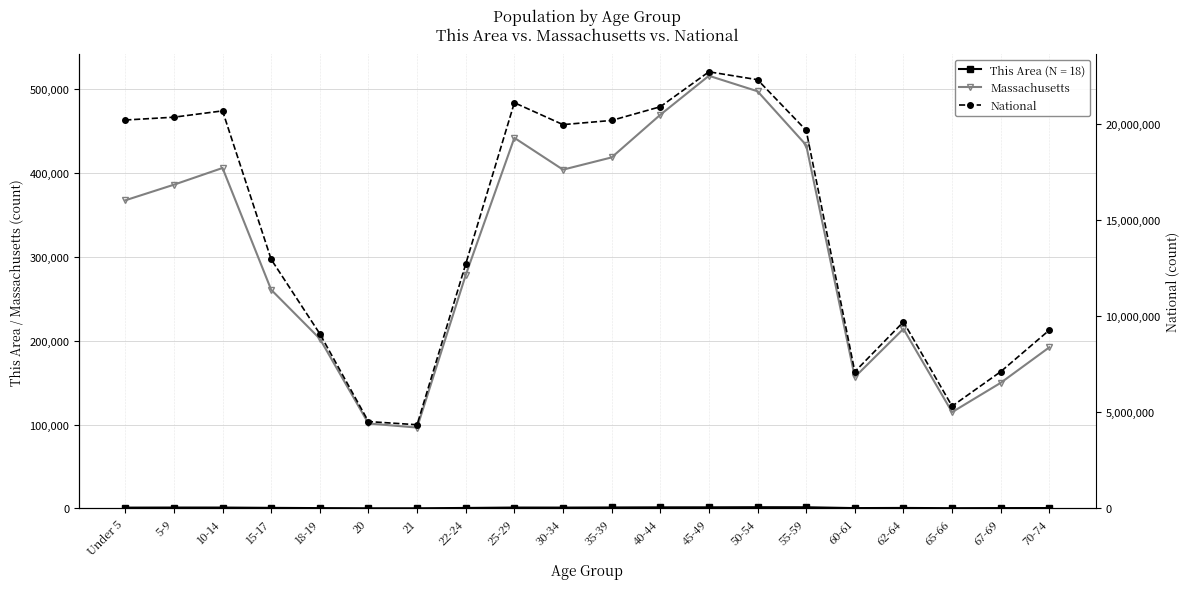

At which category does the chart reach its minimum across all series?

21